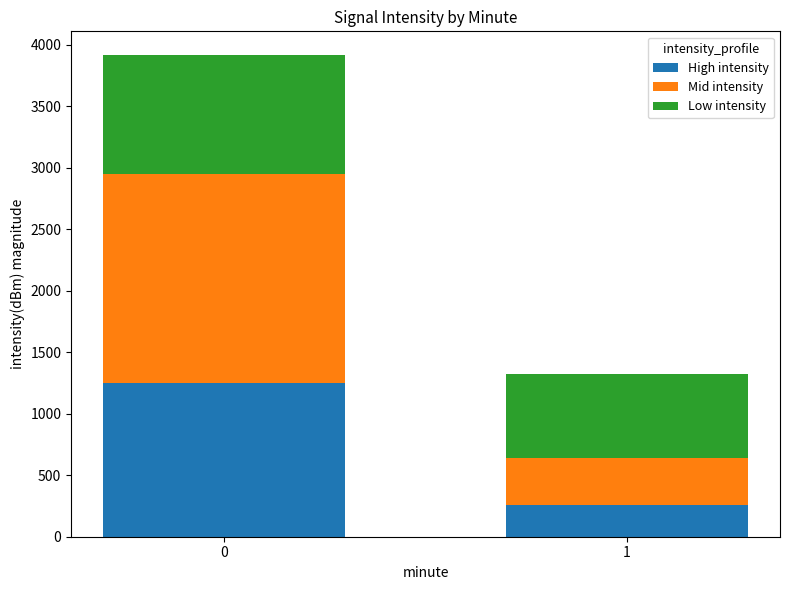

Reading left to right, list the values for the High intensity series.

1246.5	253.9